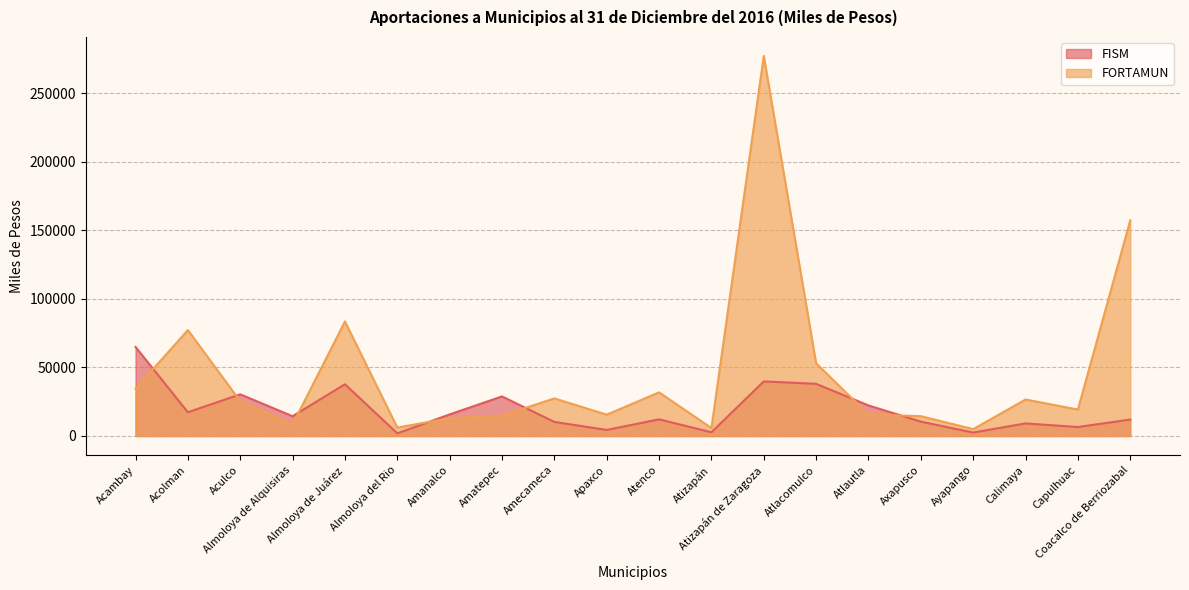

Does the chart have visible grid lines?

Yes